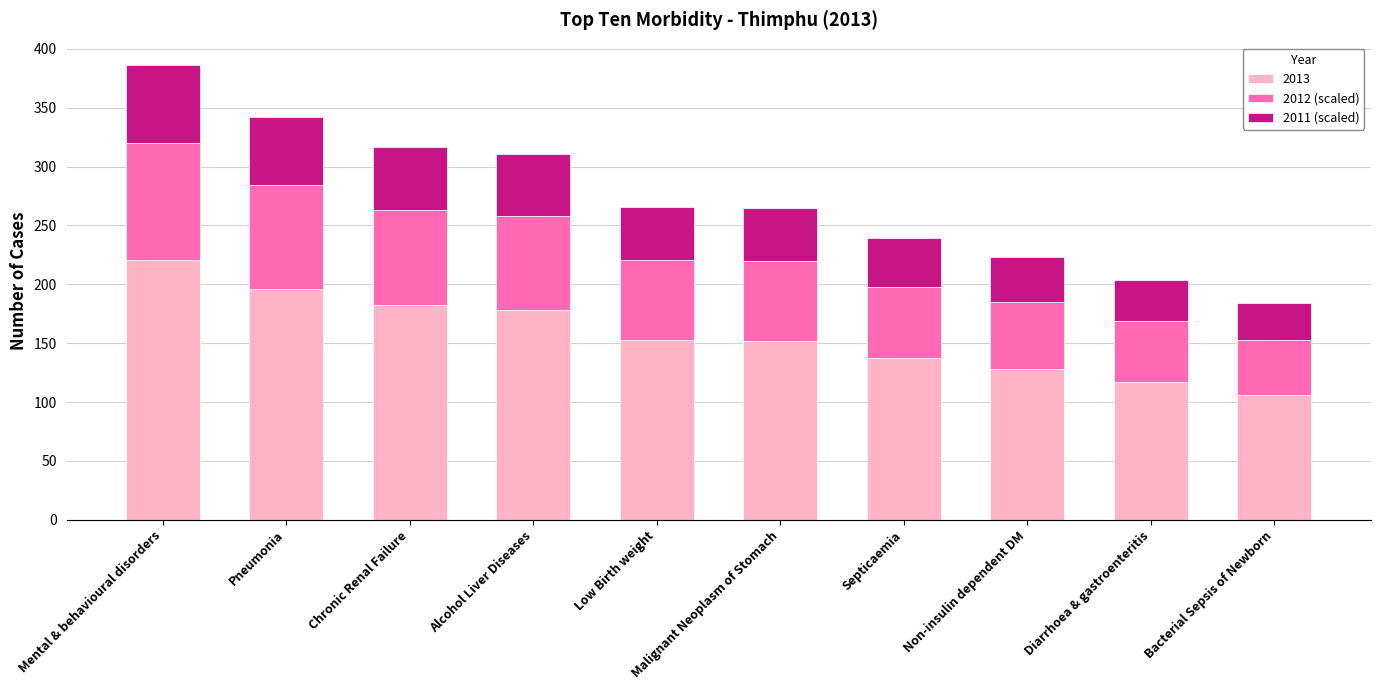

How many bars are there in total?

10